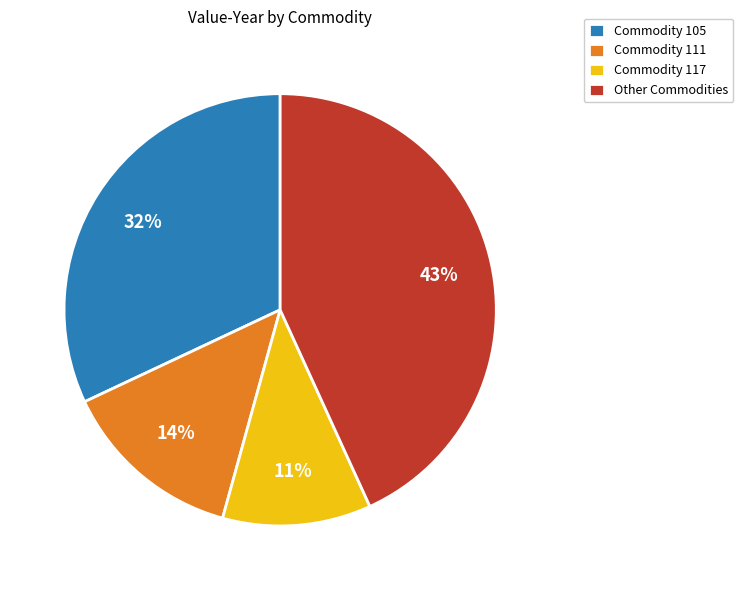

Does Commodity 111 account for over 50% of the chart?

No